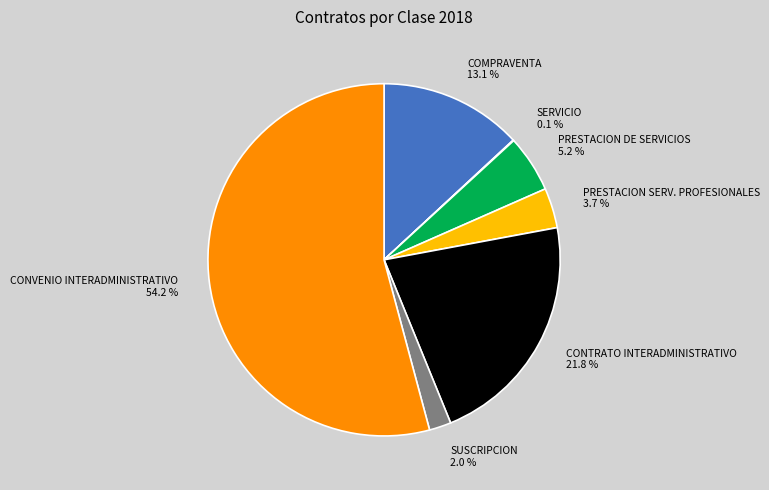

Which slice is the largest?

CONVENIO INTERADMINISTRATIVO